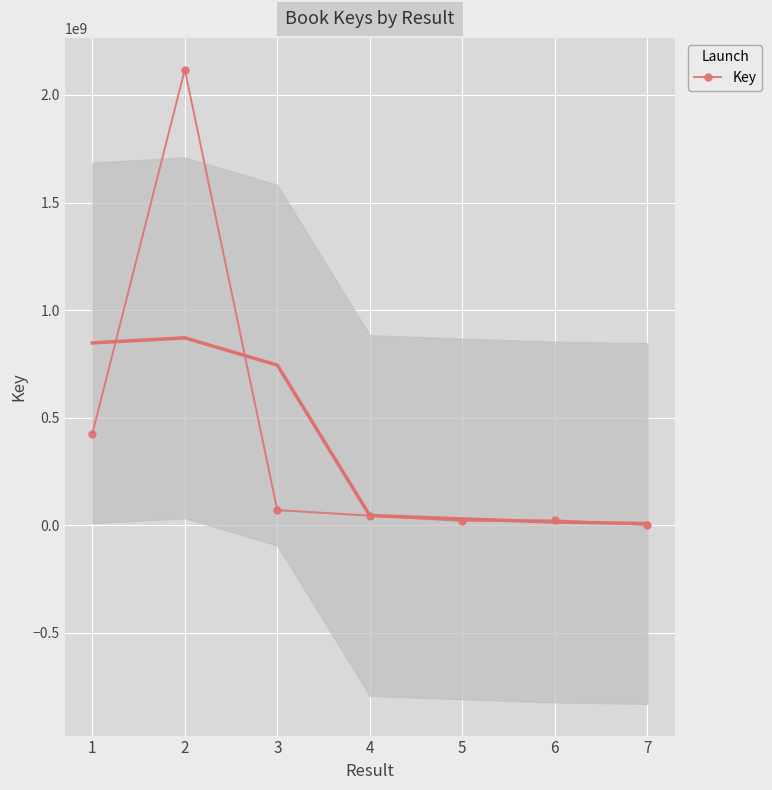

What is the smallest value displayed?

1689588